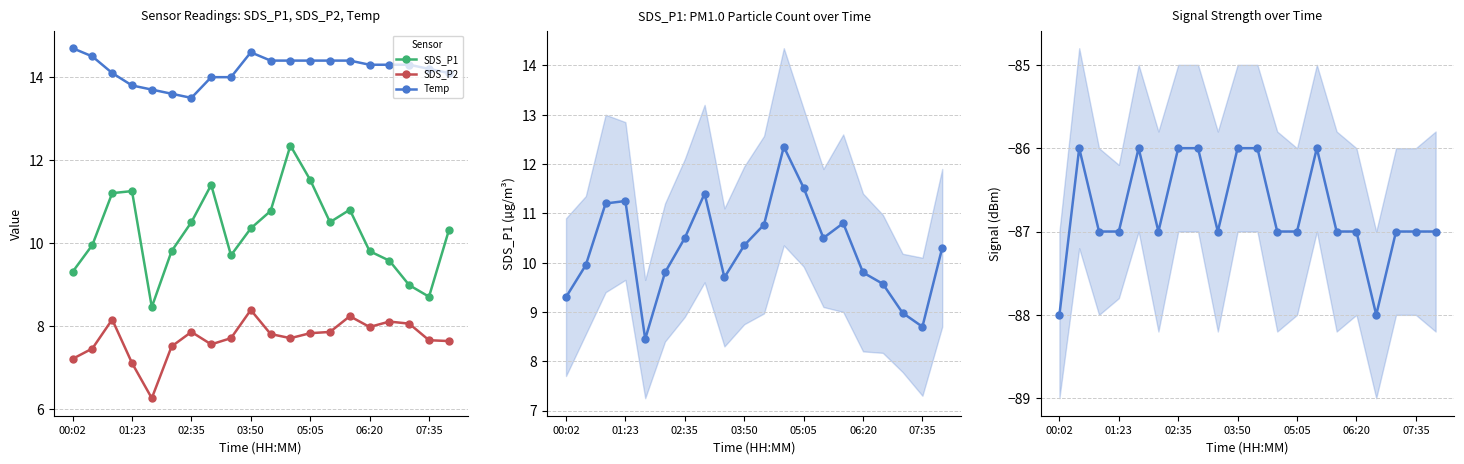

Which series has the largest range (max minus min)?

SDS_P1